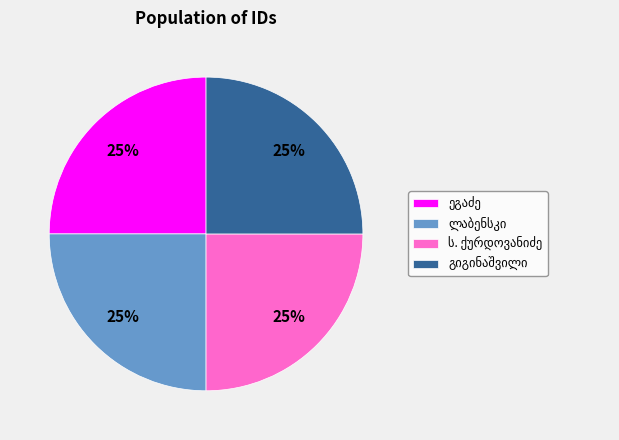

To the nearest percent, what is the average slice percentage?

25%